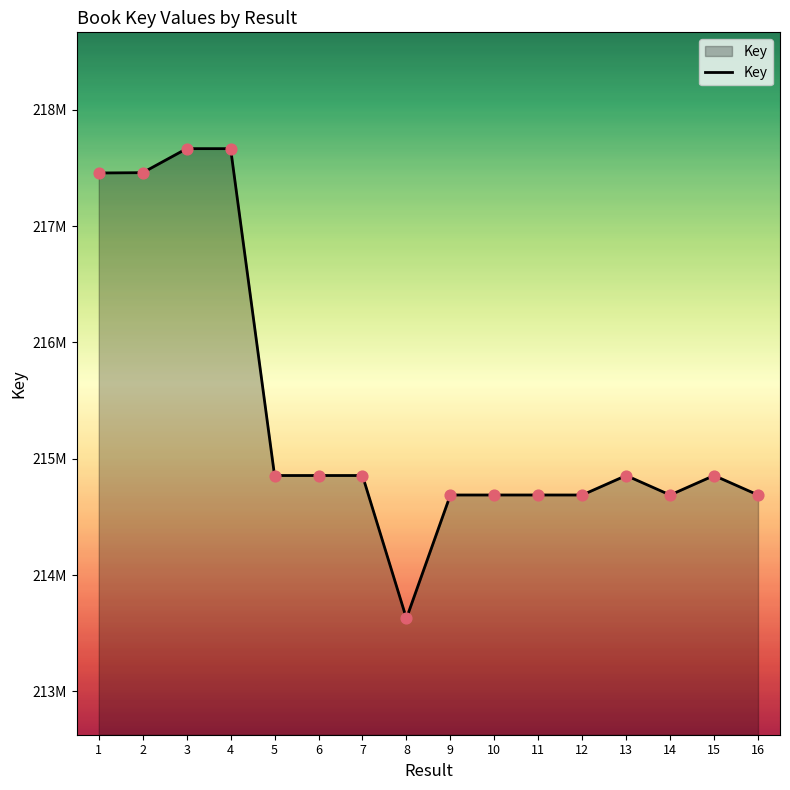

What is the change in value from 6 to 10?

-167514